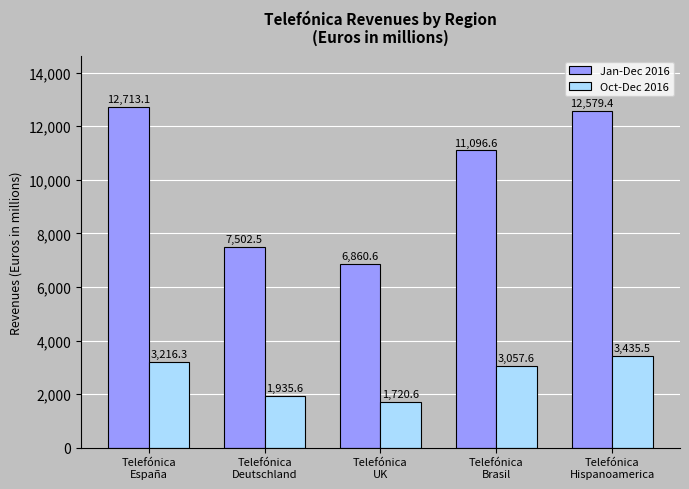

At which label does Jan-Dec 2016 first exceed 11096?

Telefónica
España